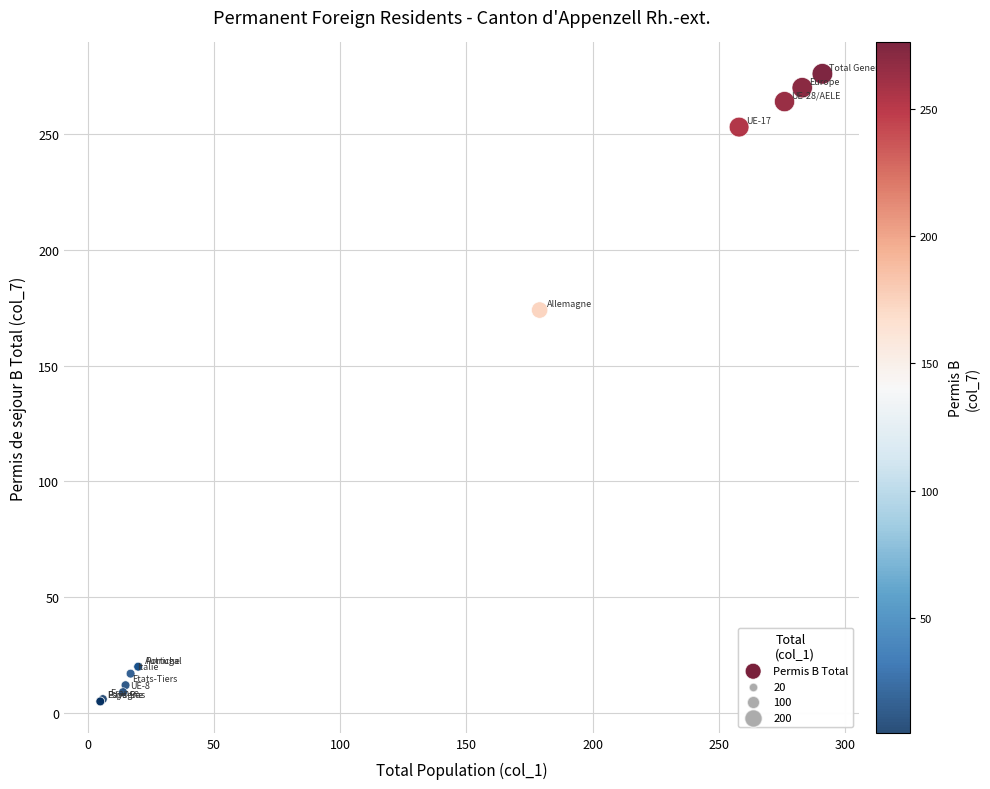

What Y value in the scatter plot is closest to 140?

174